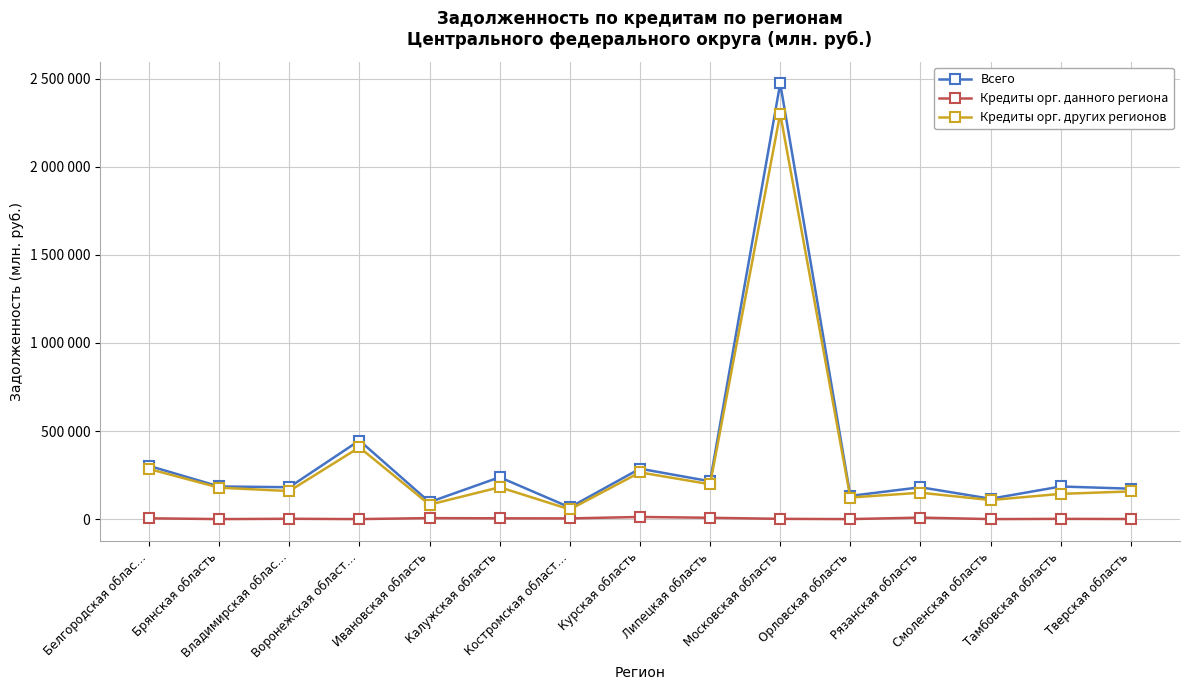

Rank the series by their maximum value, from lowest to highest.

Кредиты орг. данного региона, Кредиты орг. других регионов, Всего